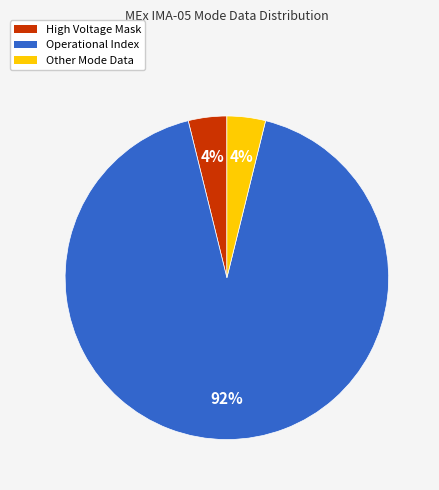

How many slices are in this pie chart?

3